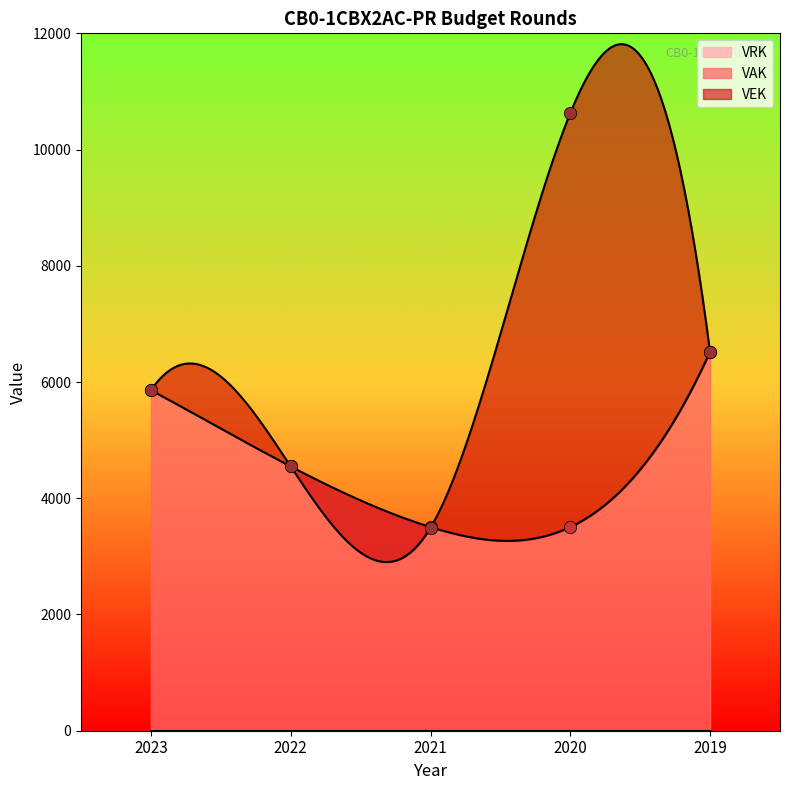

Is the value of VAK at 2019 greater than the value of VEK at 2019?

Yes